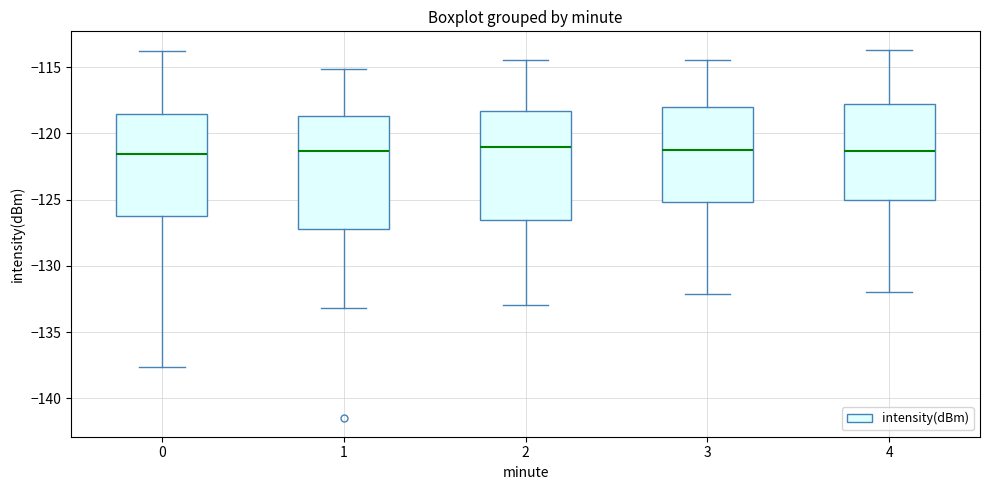

Reading left to right, read every box against the y-axis: the position of its median line, the range the box covers, and the ends of its whiskers. The values are not printed on the chart, so give them approximately, as read against the axis.

0: median -121.5, box -126.0 to -118.5, whiskers -137.5 to -114.0
1: median -121.5, box -127.0 to -118.5, whiskers -133.0 to -115.0
2: median -121.0, box -126.5 to -118.5, whiskers -133.0 to -114.5
3: median -121.0, box -125.0 to -118.0, whiskers -132.0 to -114.5
4: median -121.5, box -125.0 to -118.0, whiskers -132.0 to -113.5